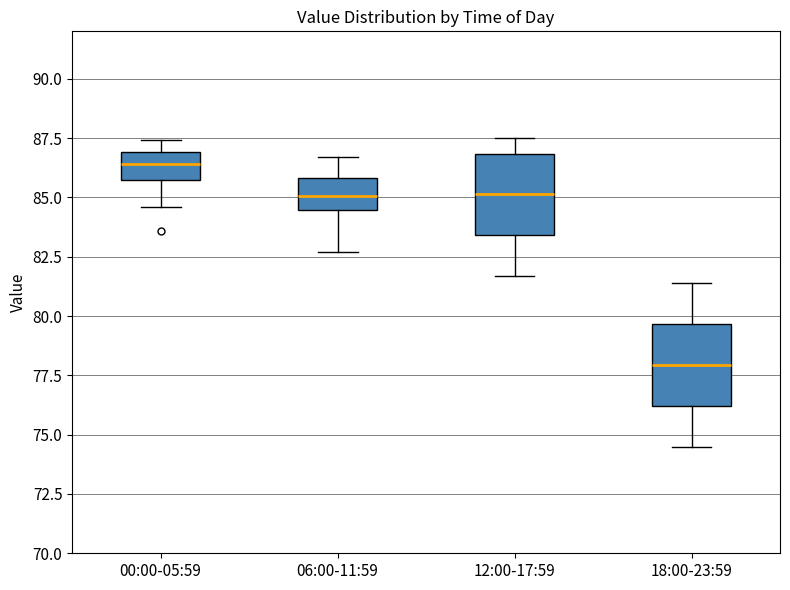

Where does the upper whisker of the box for 12:00-17:59 end on the y-axis? The values are not printed on the chart, so give them approximately, as read against the axis.

87.5